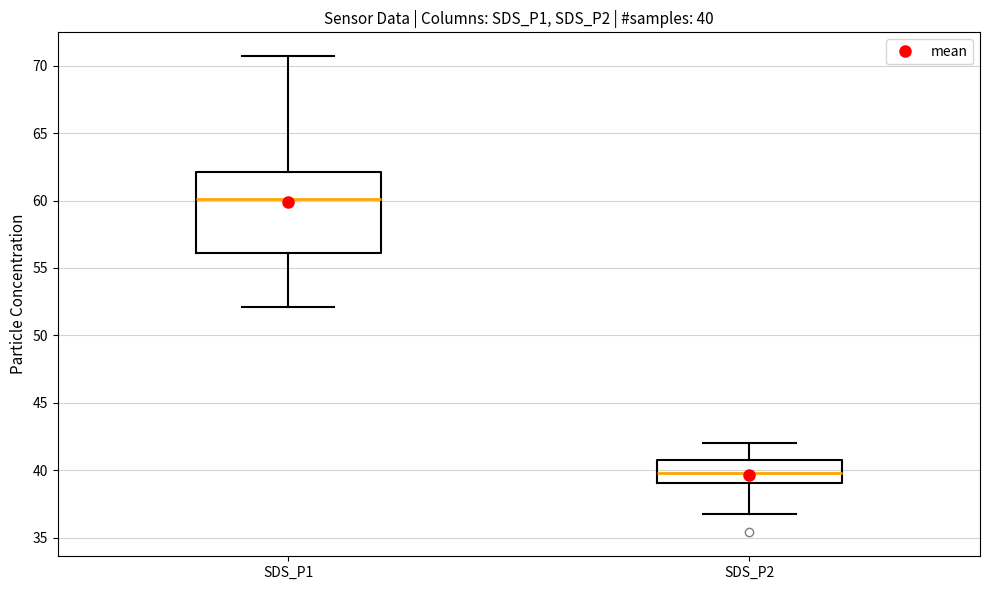

Which box has the highest median line?

SDS_P1